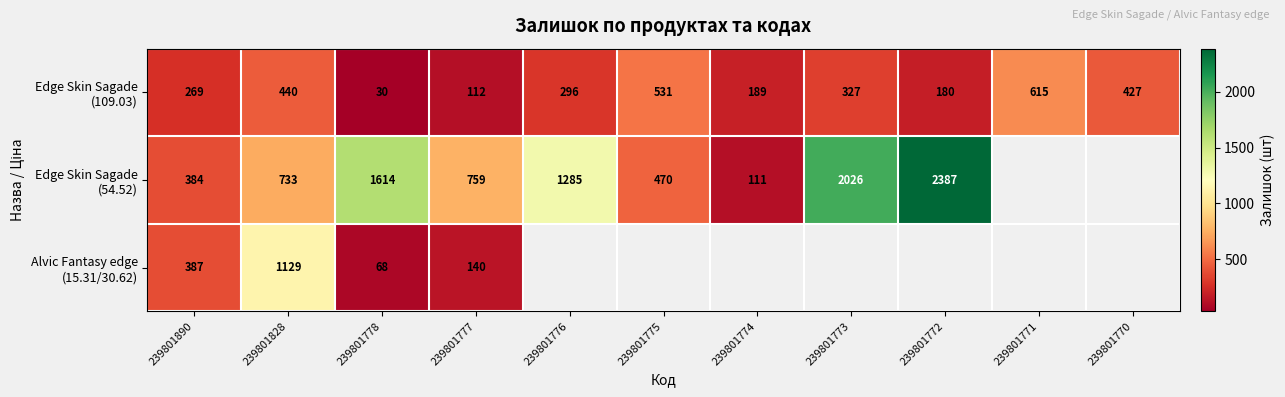

Is it true that Edge Skin Sagade (54.52) equals 1285.0 at 239801776?

True